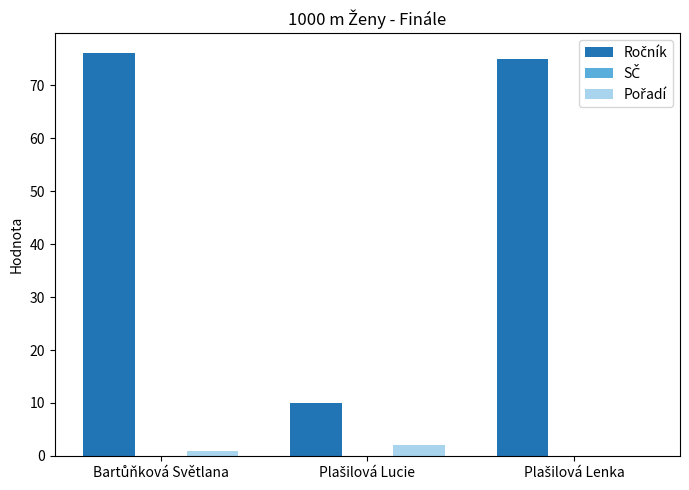

What is the maximum value shown in the chart?

76